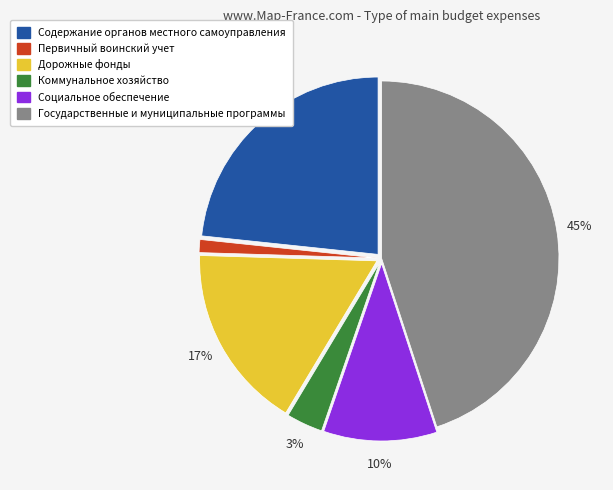

To the nearest percent, what is the average slice percentage?

17%